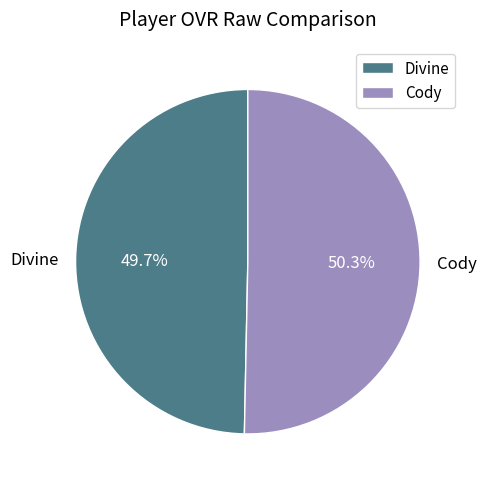

Does Cody represent more than half of the total?

Yes